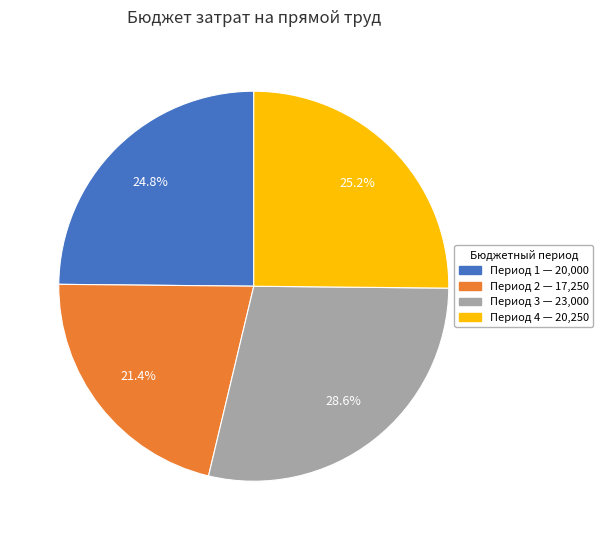

Is there any slice that represents more than half of the pie?

No